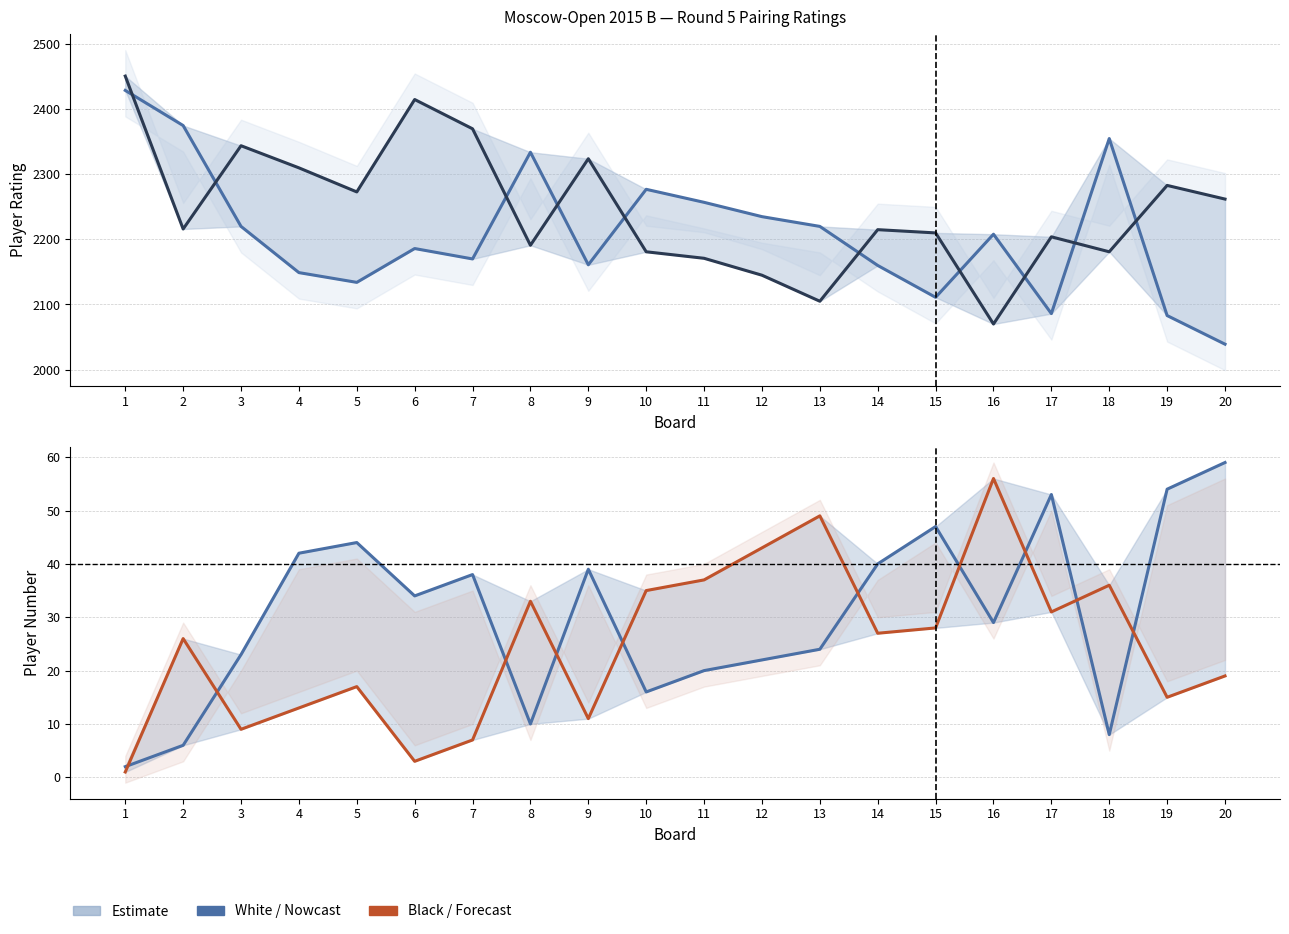

Reading left to right, transcribe all the data shown in this chart.

White Rating: 2429	2375	2220	2149	2134	2186	2170	2334	2161	2277	2257	2235	2220	2160	2111	2208	2086	2355	2083	2039
Black Rating: 2451	2216	2344	2310	2273	2415	2370	2191	2324	2181	2171	2145	2105	2215	2210	2070	2204	2181	2283	2262
White No.: 2	6	23	42	44	34	38	10	39	16	20	22	24	40	47	29	53	8	54	59
Black No.: 1	26	9	13	17	3	7	33	11	35	37	43	49	27	28	56	31	36	15	19